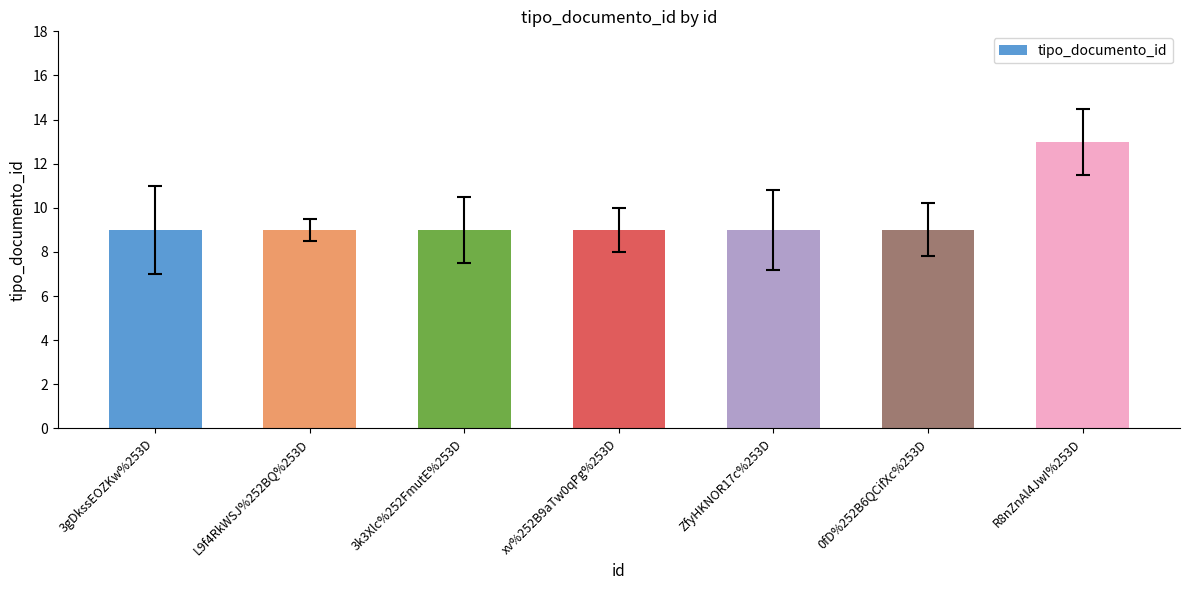

What is the greatest value displayed?

13